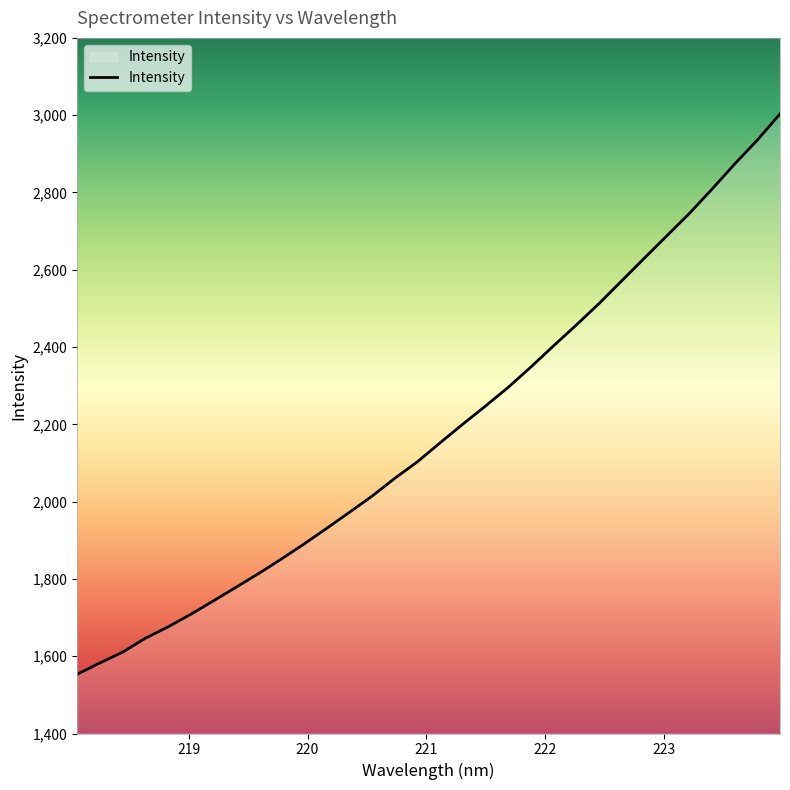

What is the difference between the maximum and minimum values?

1450.0